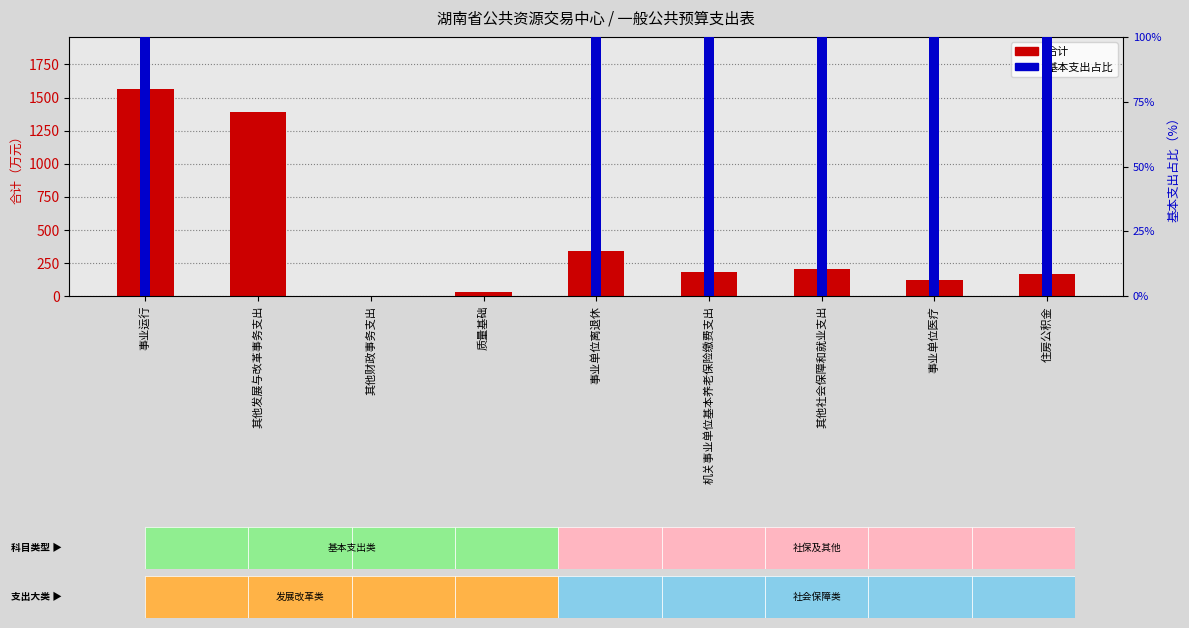

Which label corresponds to the largest value in the chart?

事业运行